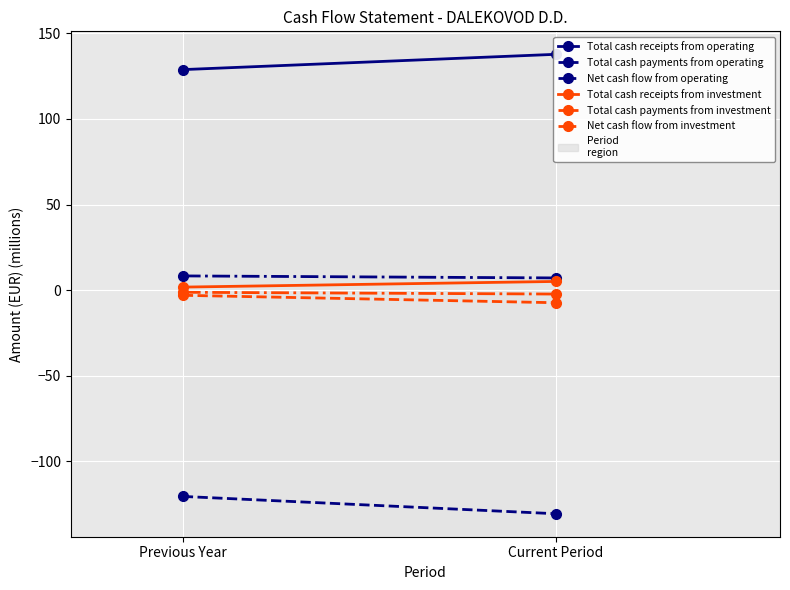

At which label is Total cash payments from investment closest to -5?

Previous Year